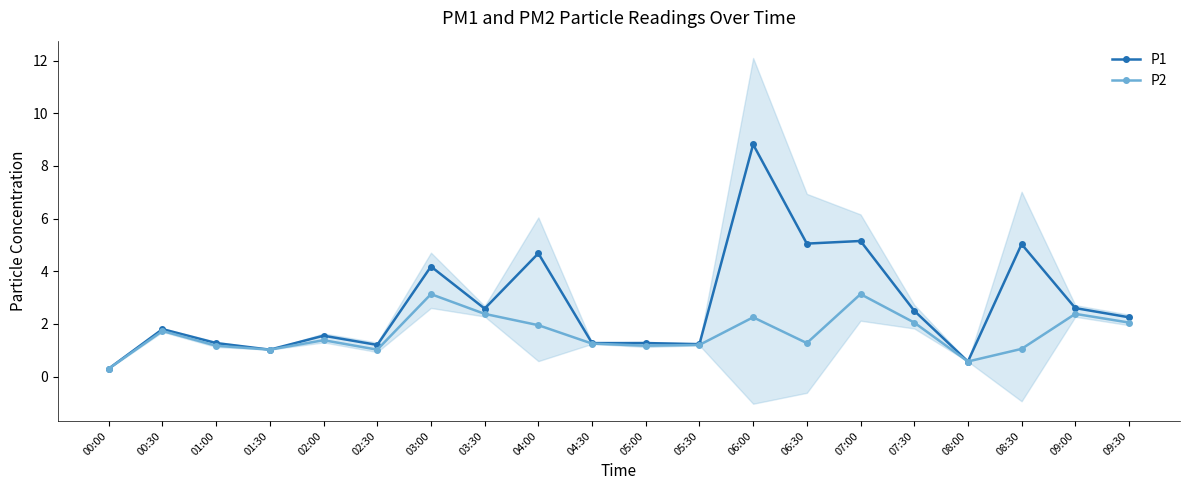

How many series are shown in this chart?

2